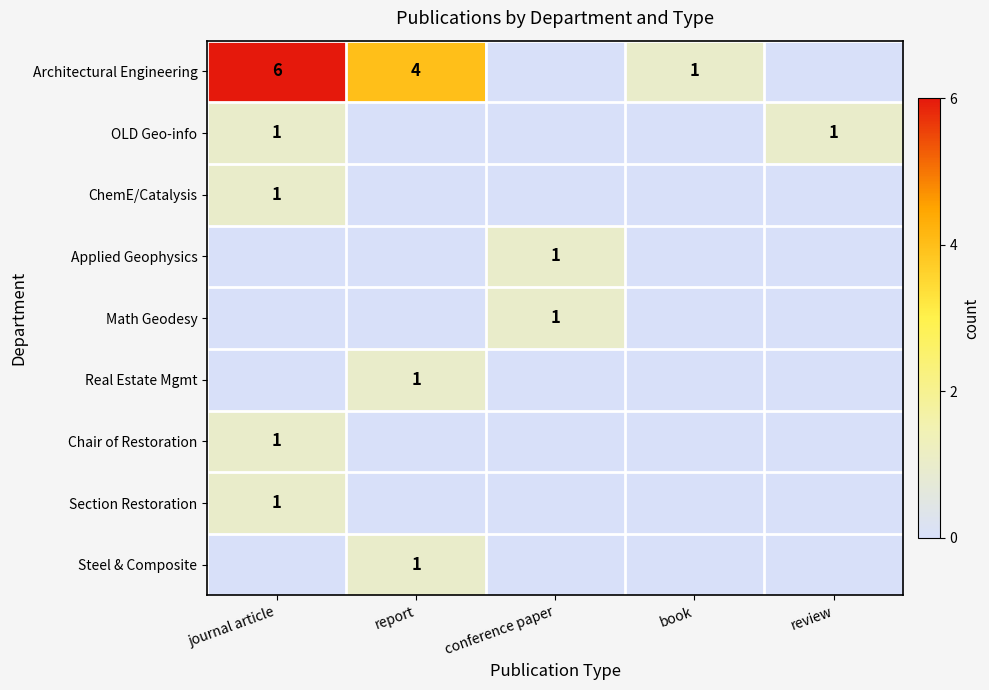

The value of Architectural Engineering at report is 2. True or false?

False